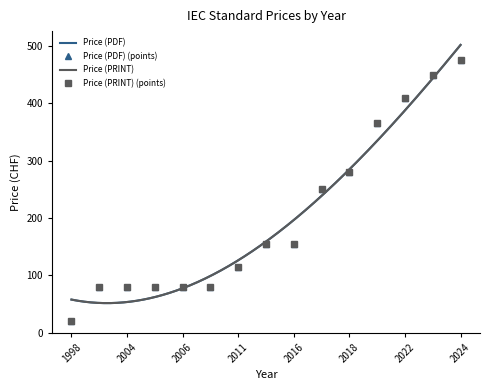

What is the value of the Price (PRINT) point at the 6th from the left?

80